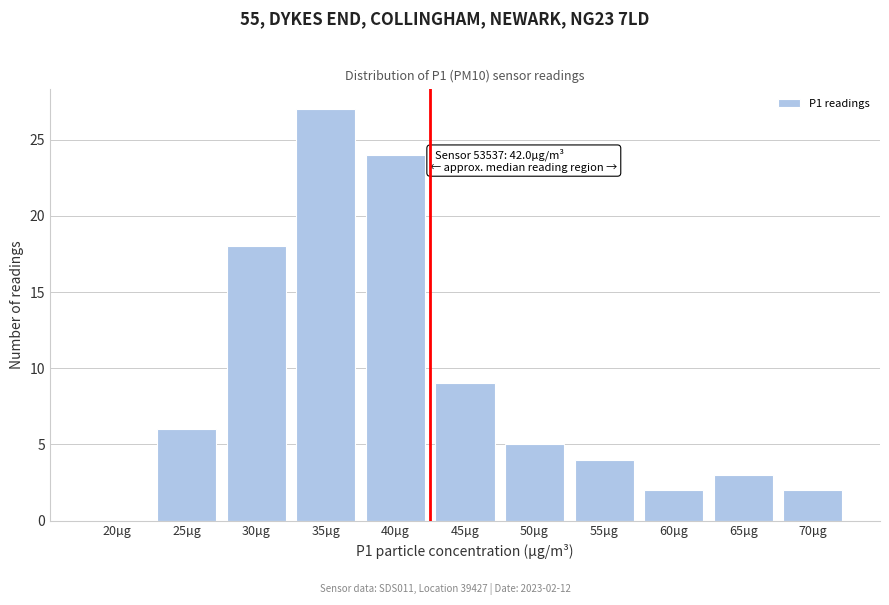

Reading left to right, what are all the values shown in this chart?

20µg=0	25µg=6	30µg=18	35µg=27	40µg=24	45µg=9	50µg=5	55µg=4	60µg=2	65µg=3	70µg=2